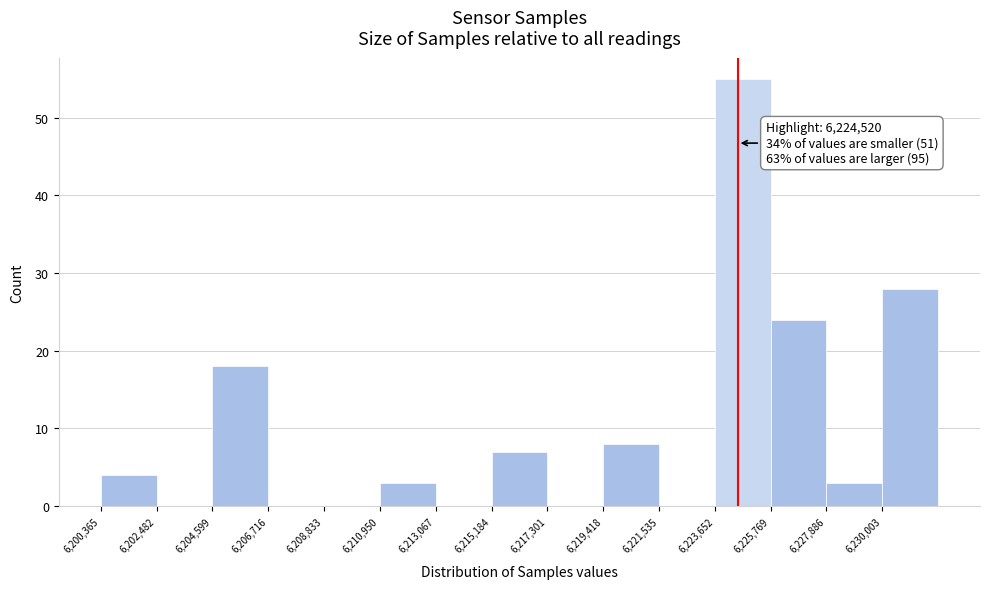

Over which range of the x-axis is the bar tallest?

6223500 to 6226000